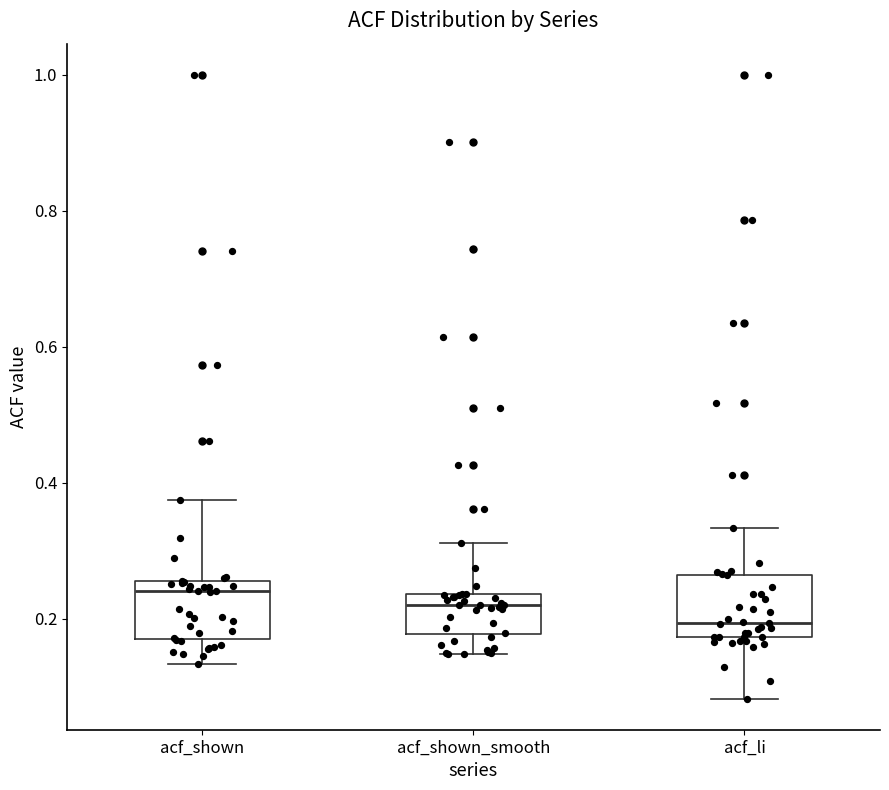

Where does the median line of the box for acf_shown_smooth sit on the y-axis? The values are not printed on the chart, so give them approximately, as read against the axis.

0.22